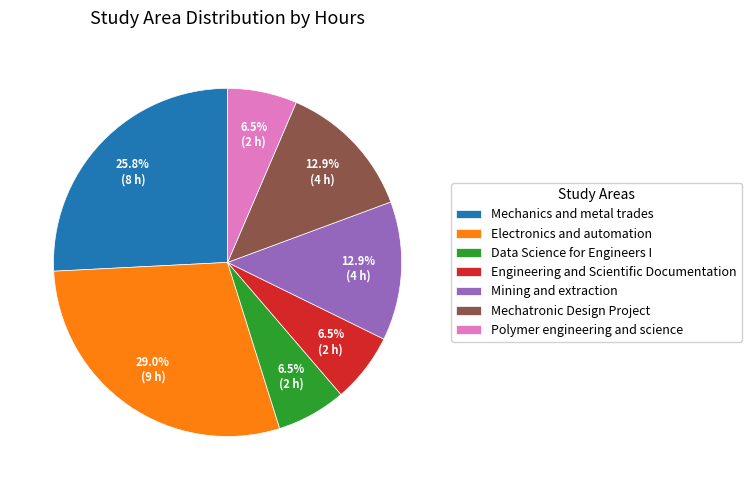

True or false: Mechatronic Design Project accounts for 13% of the total.

True